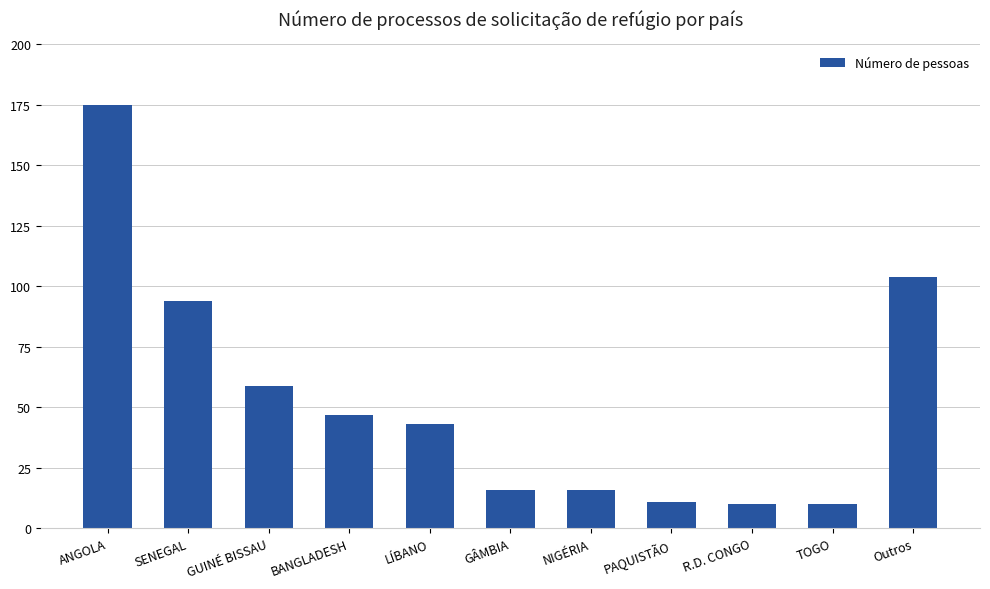

The value at GUINÉ BISSAU is 24. True or false?

False